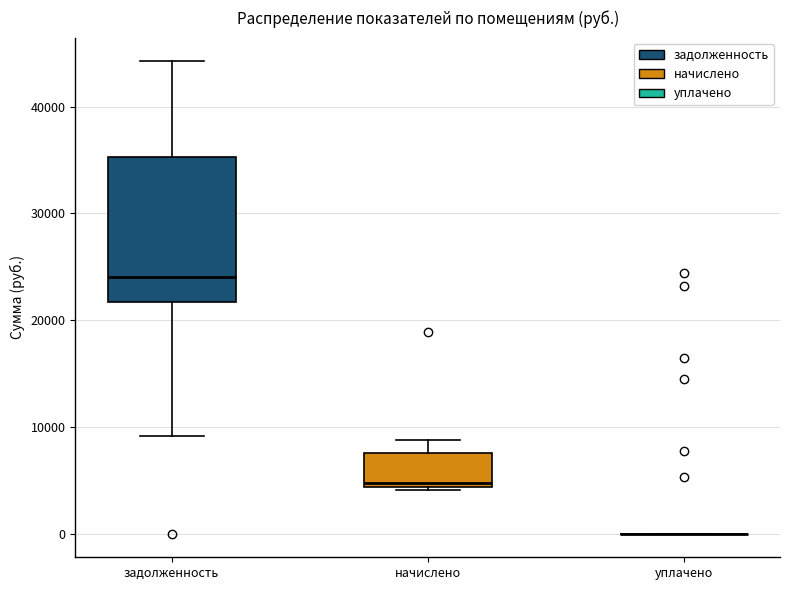

Where is the lower edge of the box for начислено on the y-axis? The values are not printed on the chart, so give them approximately, as read against the axis.

4000